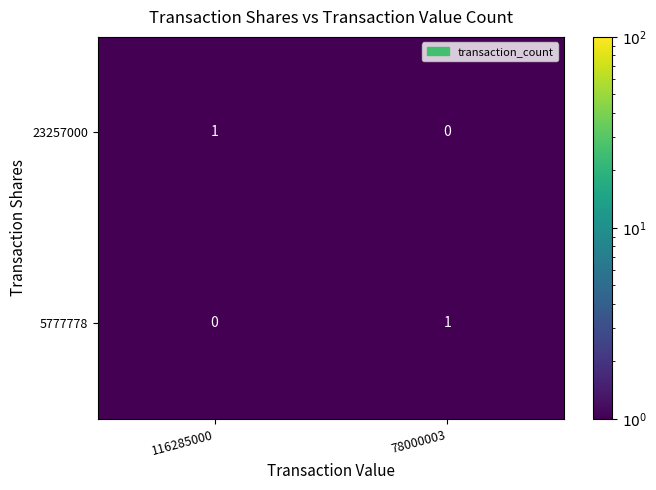

Is it true that 5777778 equals 1 at 78000003?

True